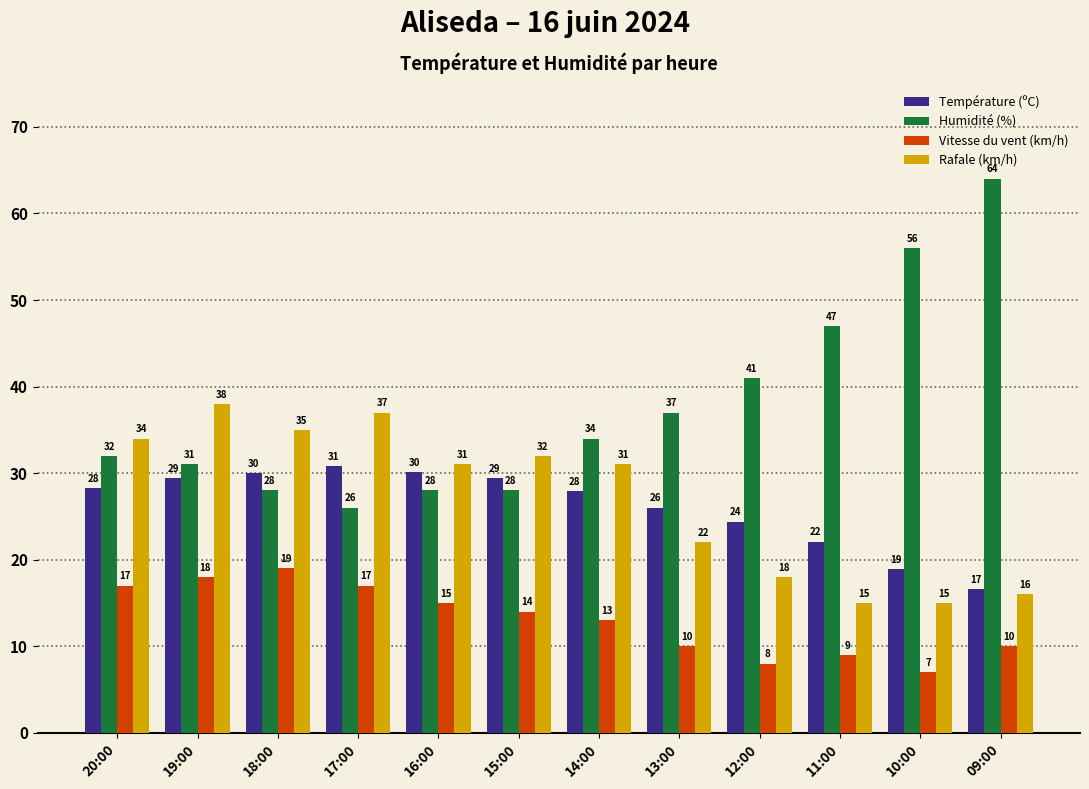

The value of Température (ºC) at 17:00 is 10.6. True or false?

False